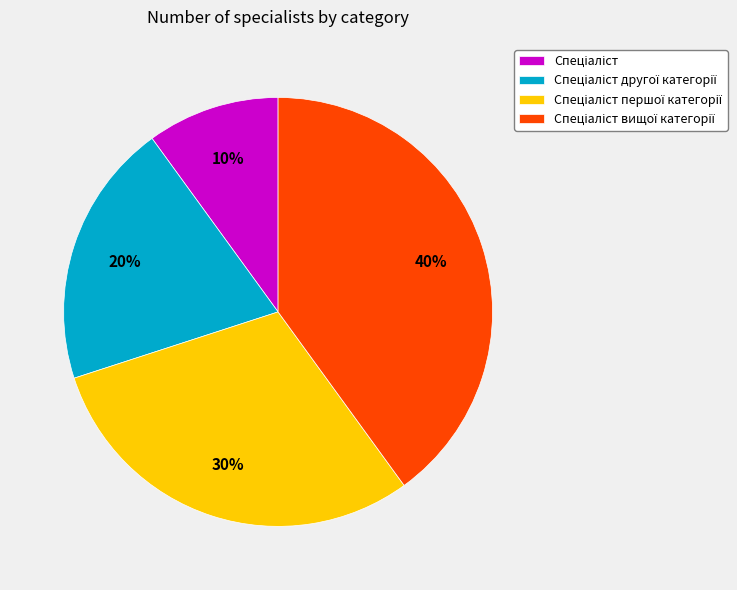

Is there any slice that represents more than half of the pie?

No